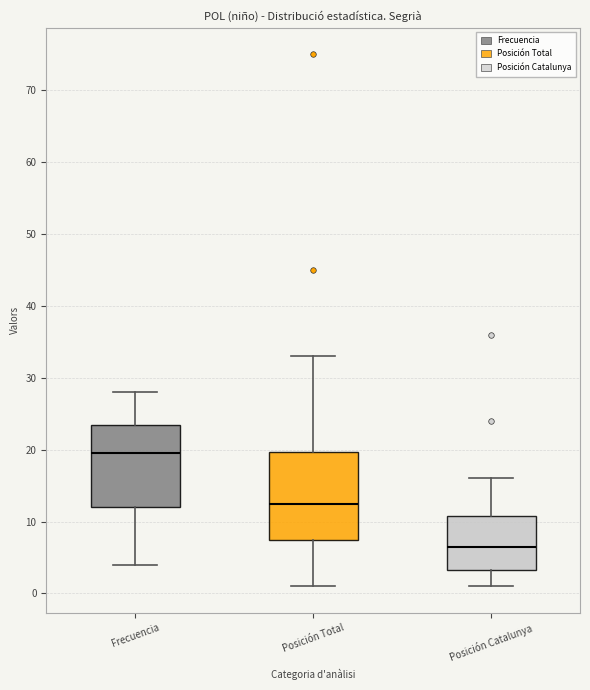

Where does the lower whisker of the box for Frecuencia end on the y-axis? The values are not printed on the chart, so give them approximately, as read against the axis.

4